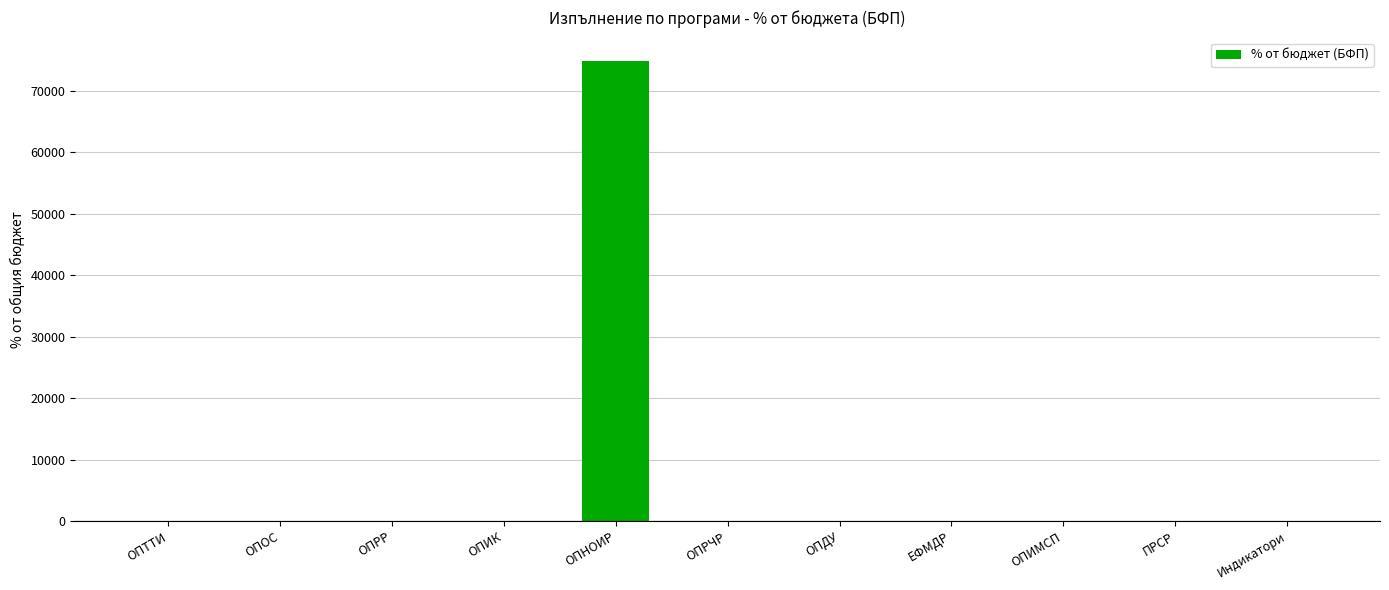

Count the number of values greater than 3.

6